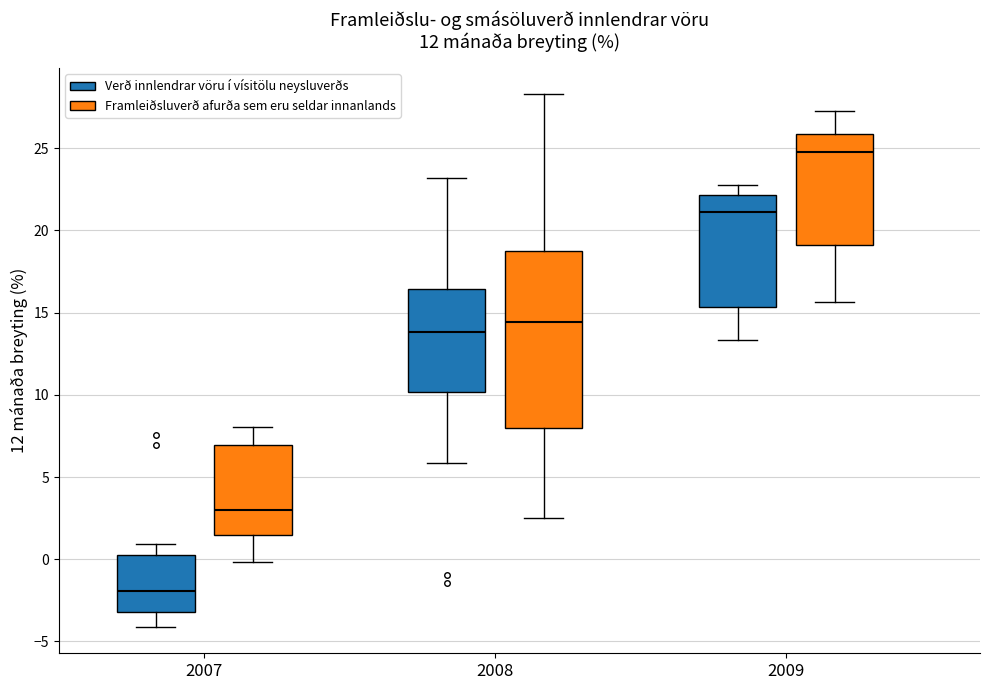

Reading left to right, read every box against the y-axis: the position of its median line, the range the box covers, and the ends of its whiskers. The values are not printed on the chart, so give them approximately, as read against the axis.

2007 (Verð innlendrar vöru í vísitölu neysluverðs): median -2.0, box -3.0 to 0.0, whiskers -4.0 to 1.0
2007 (Framleiðsluverð afurða sem eru seldar innanlands): median 3.0, box 1.5 to 7.0, whiskers 0.0 to 8.0
2008 (Verð innlendrar vöru í vísitölu neysluverðs): median 14.0, box 10.0 to 16.5, whiskers 6.0 to 23.0
2008 (Framleiðsluverð afurða sem eru seldar innanlands): median 14.5, box 8.0 to 19.0, whiskers 2.5 to 28.5
2009 (Verð innlendrar vöru í vísitölu neysluverðs): median 21.0, box 15.5 to 22.0, whiskers 13.5 to 22.5
2009 (Framleiðsluverð afurða sem eru seldar innanlands): median 25.0, box 19.0 to 26.0, whiskers 15.5 to 27.5